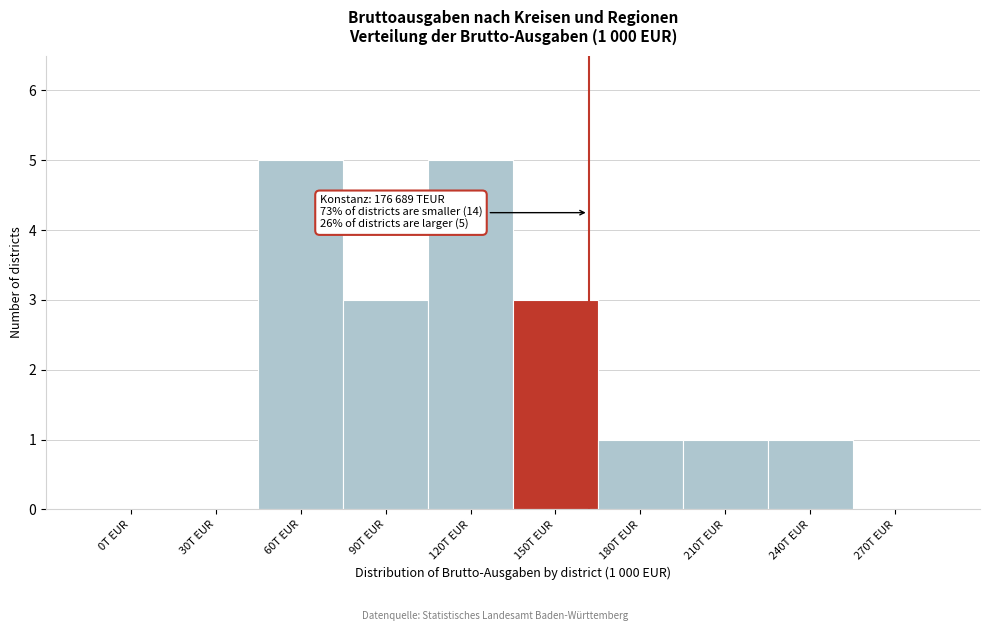

Reading right to left, transcribe all the data shown in this chart.

270T EUR=0	240T EUR=1	210T EUR=1	180T EUR=1	150T EUR=3	120T EUR=5	90T EUR=3	60T EUR=5	30T EUR=0	0T EUR=0